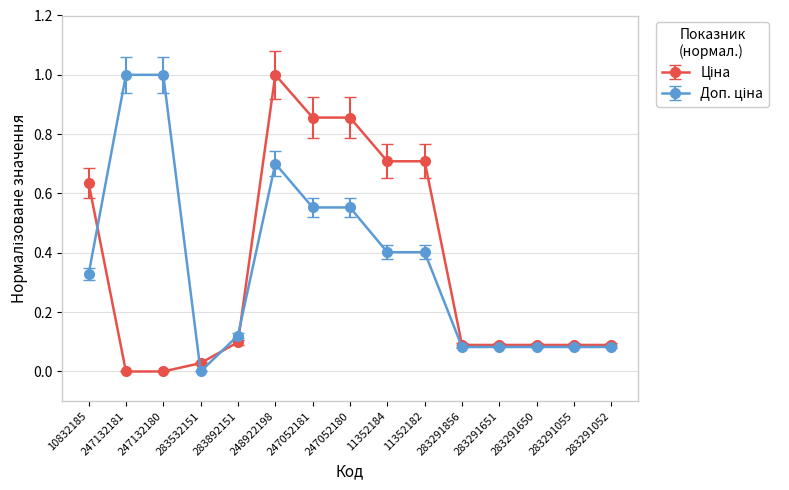

What is the maximum value shown in the chart?

1.0